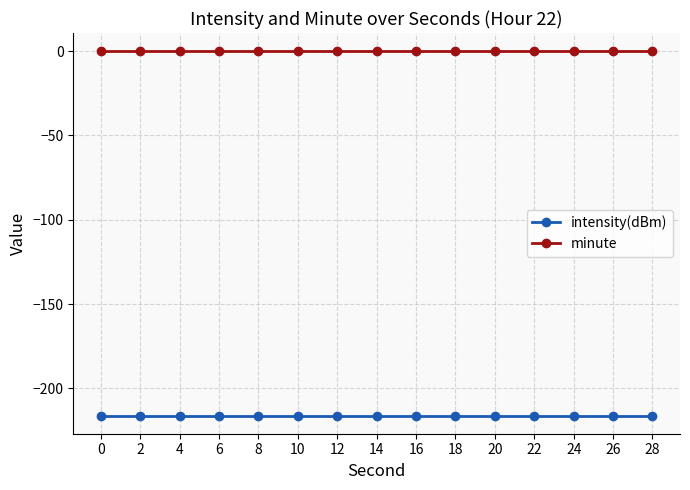

How many lines are shown in the chart?

2